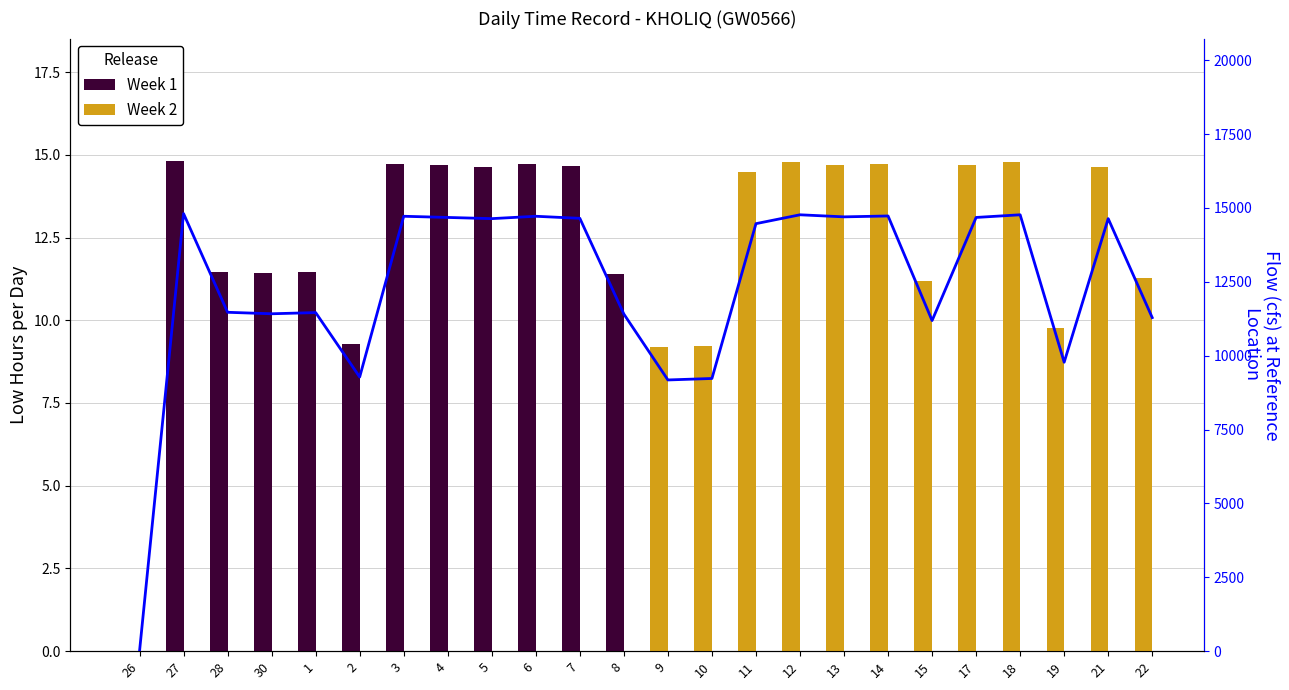

Which series has the widest spread of values?

Flow (cfs)